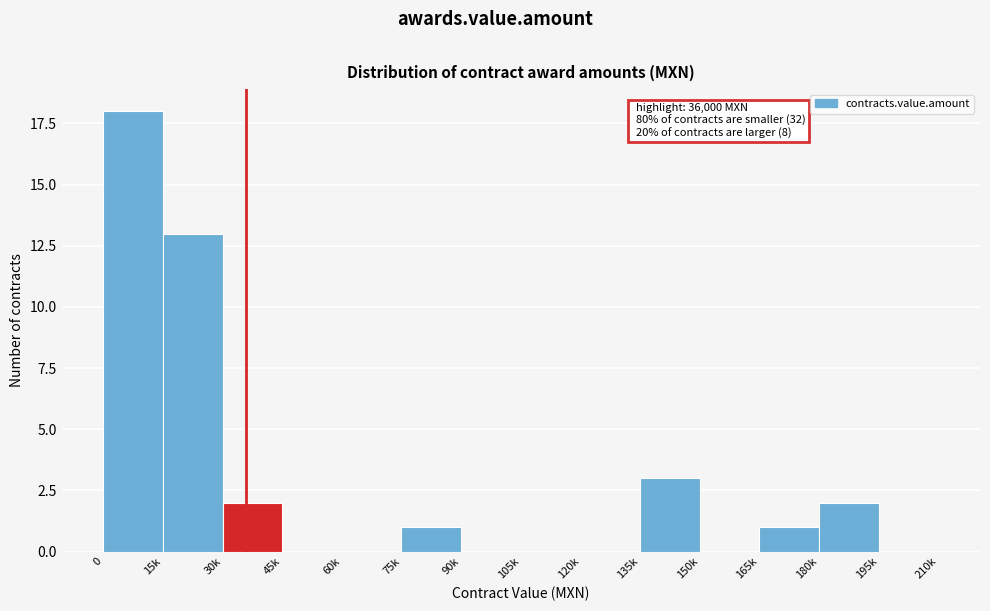

Reading left to right, transcribe all the data shown in this chart.

0=18	15k=13	30k=2	45k=0	60k=0	75k=1	90k=0	105k=0	120k=0	135k=3	150k=0	165k=1	180k=2	195k=0